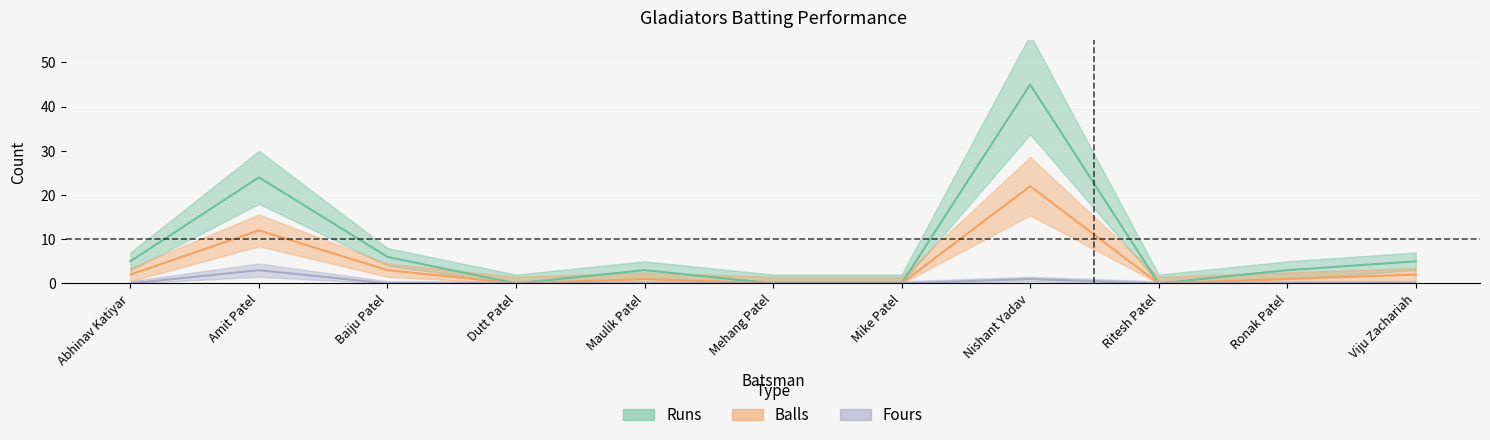

What is the sum of all Balls values?

43